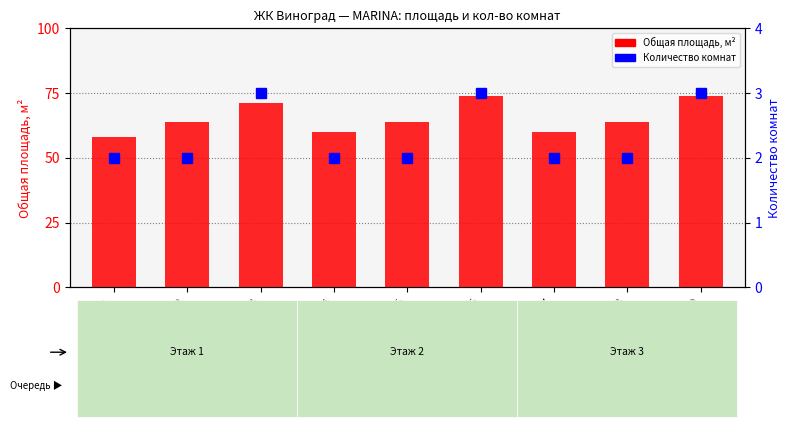

Count the Общая площадь, м2 values in the range 60 to 71.

6